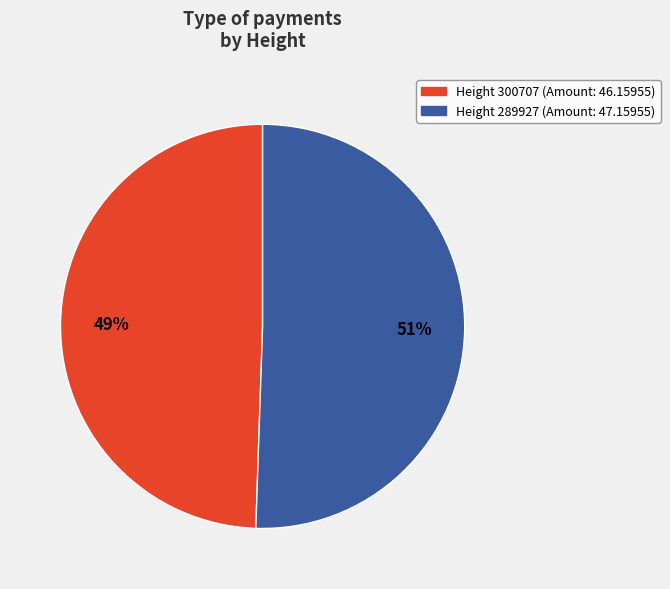

To the nearest percent, what is the average slice percentage?

50%